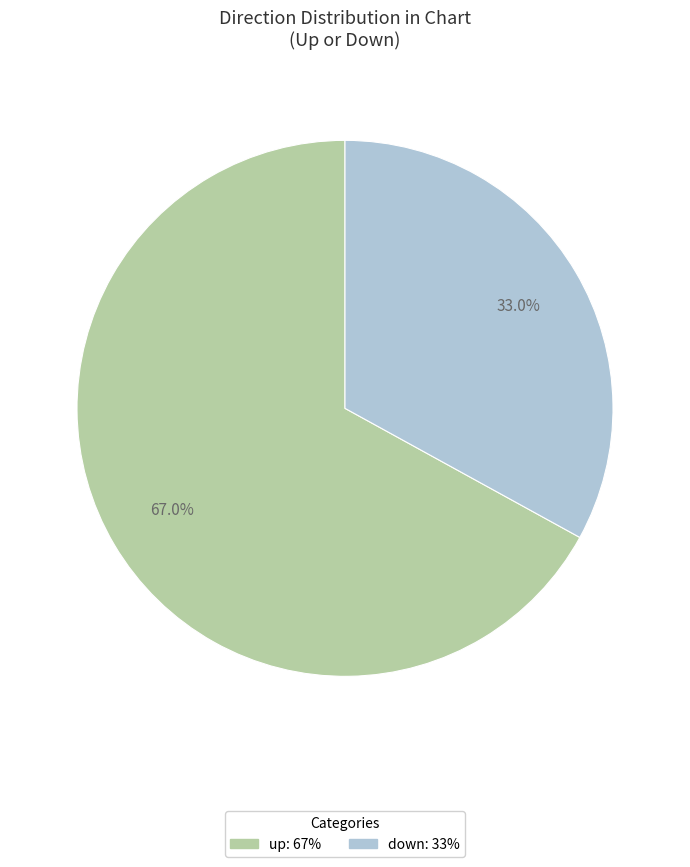

Which slice represents more than half of the pie?

up